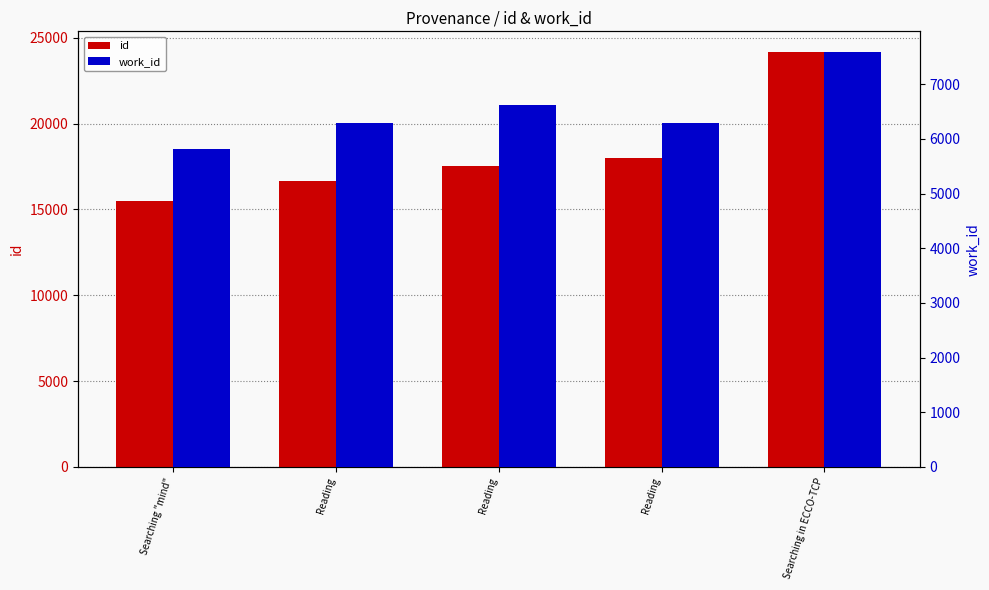

How many data points does each series have?

5